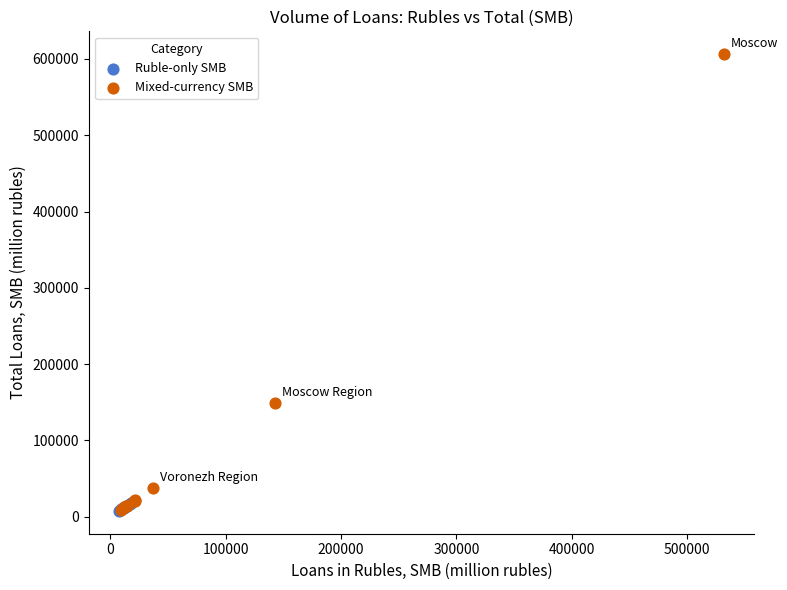

Which series reaches the maximum Y coordinate?

Mixed-currency SMB